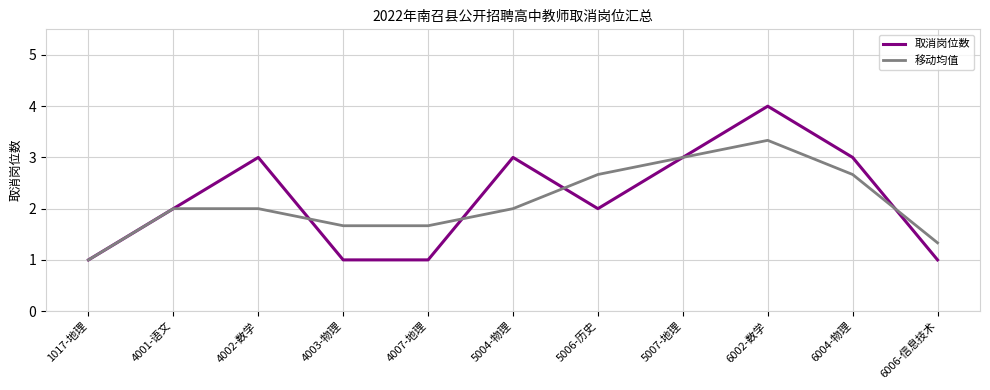

What is the total value across all series at 4007-地理?

2.7